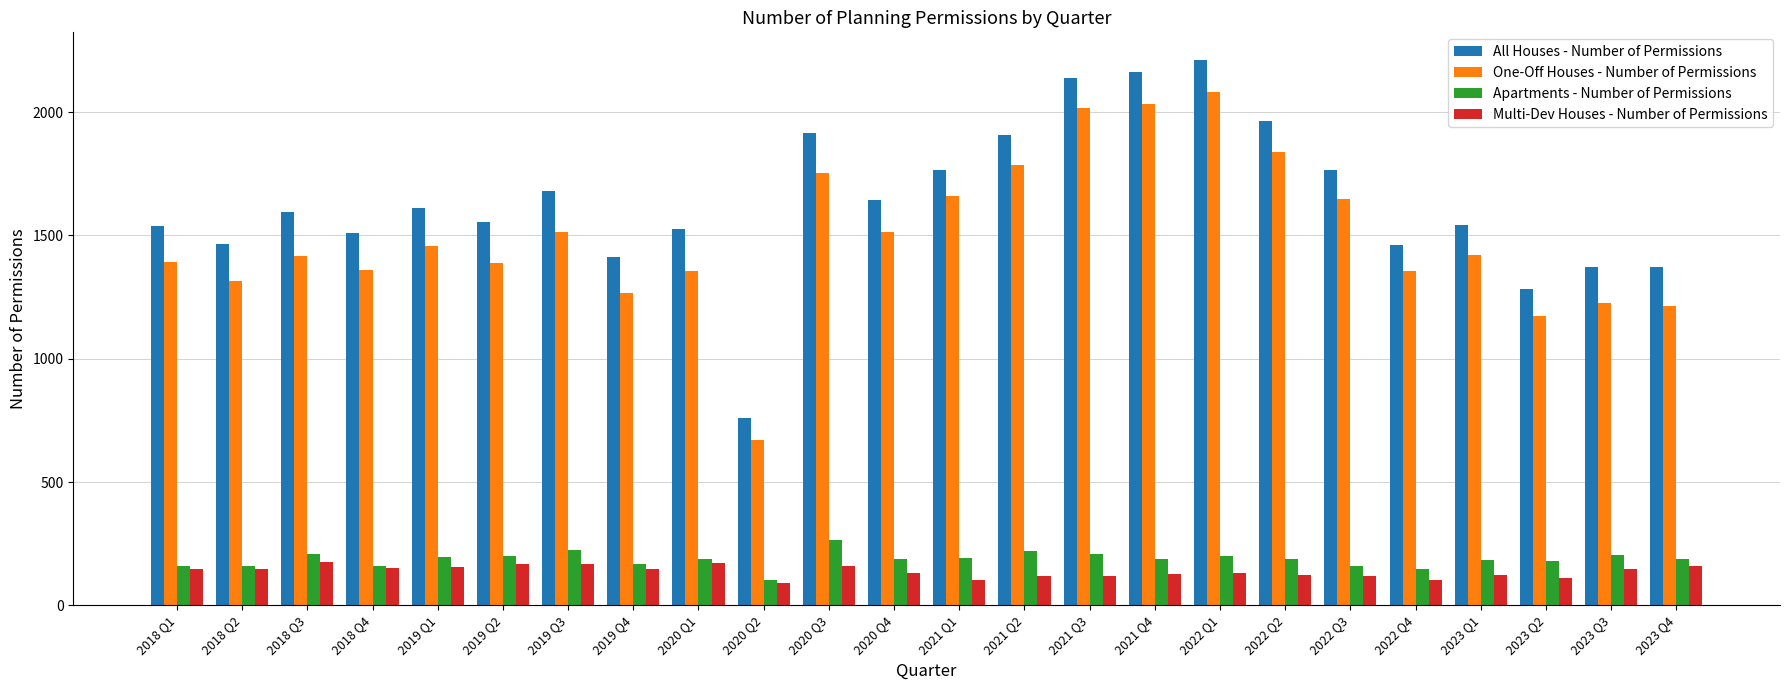

True or false: Apartments - Number of Permissions has a value of 66 at 2022 Q4.

False